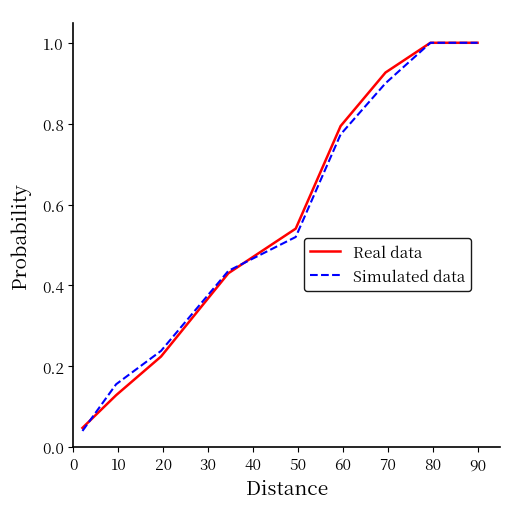

What are all the series names shown in the legend?

Real data, Simulated data